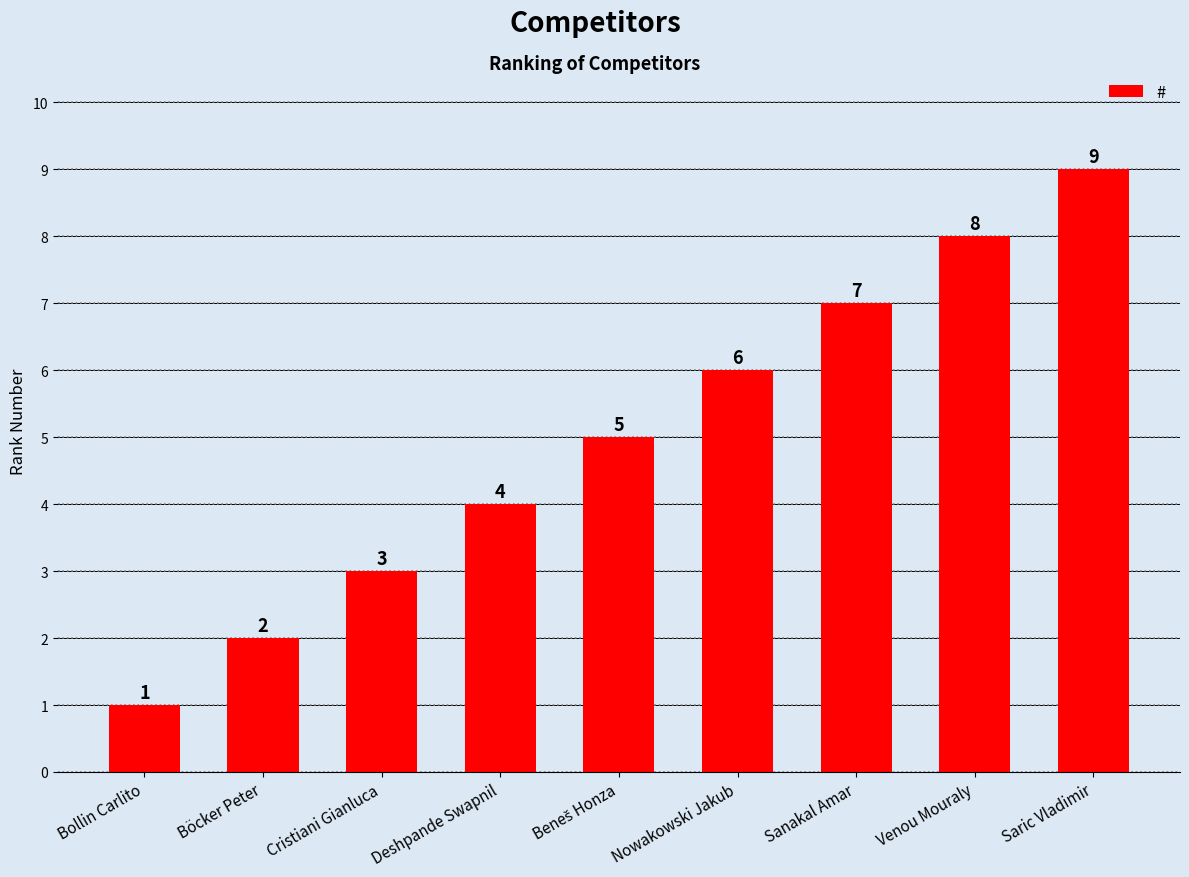

What is the label of the 3rd bar from the left?

Cristiani Gianluca